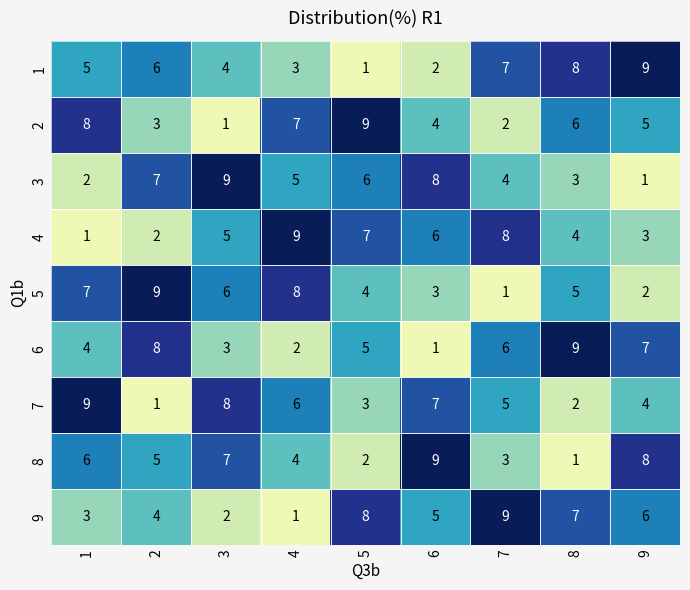

Between 1 and 8, which series saw the biggest shift?

7